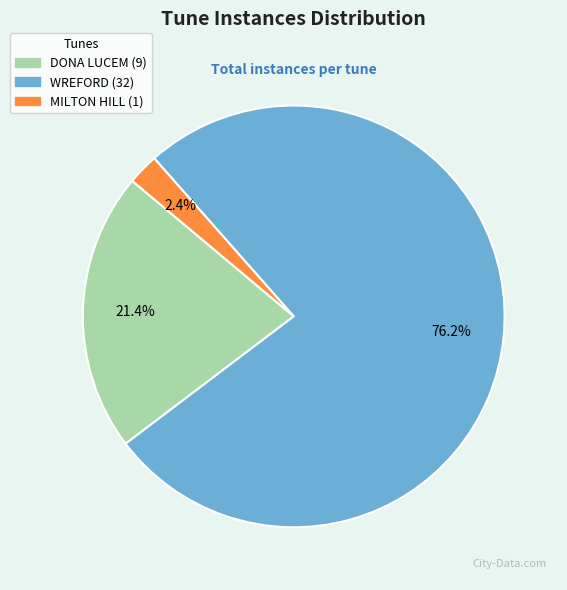

Combined, do DONA LUCEM and MILTON HILL account for over 50%?

No